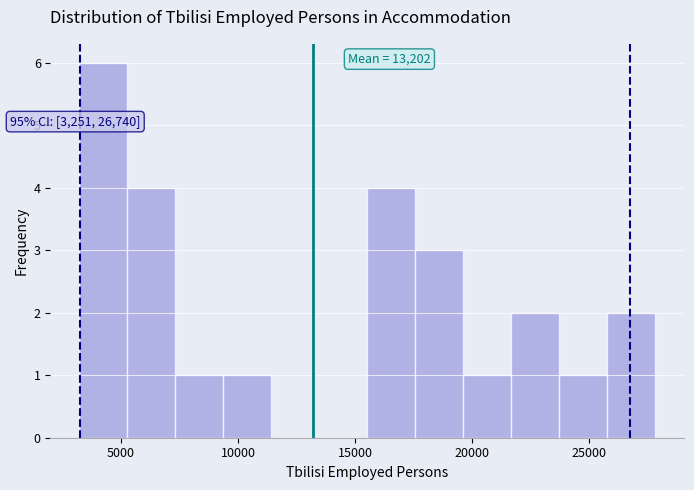

Over which range of the x-axis is the bar tallest?

3000 to 5500